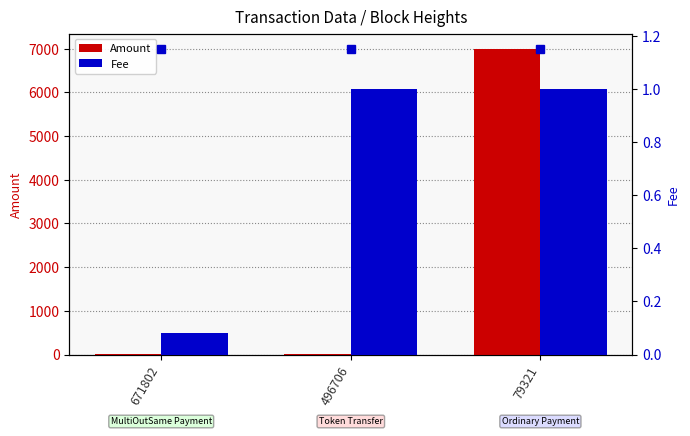

Reading left to right, extract all data points from this chart.

Amount: 671802=0.0	496706=0.0	79321=6994.0
Fee: 671802=0.1	496706=1.0	79321=1.0